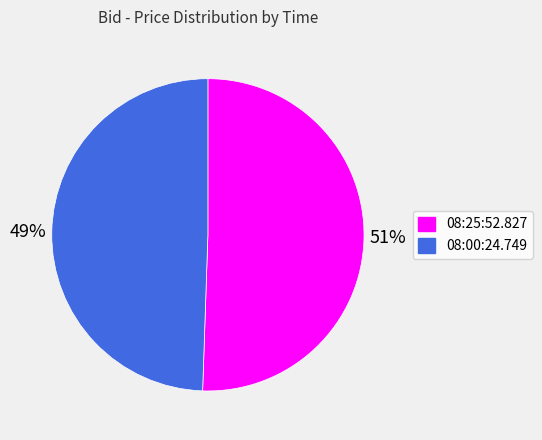

To the nearest percent, what is the average slice percentage?

50%